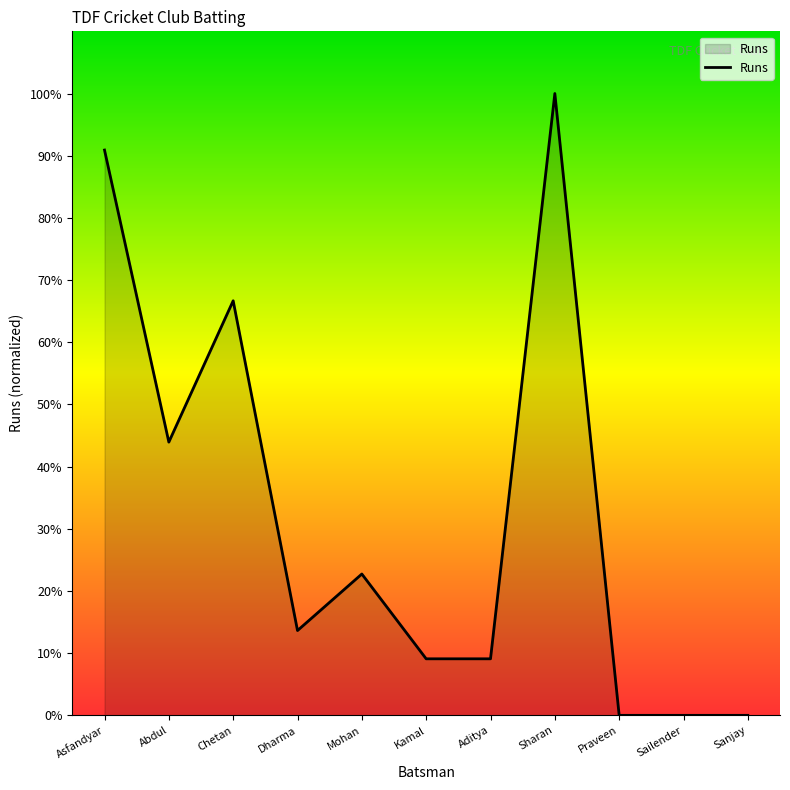

What is the change in value from Mohan to Sharan?

+77.3